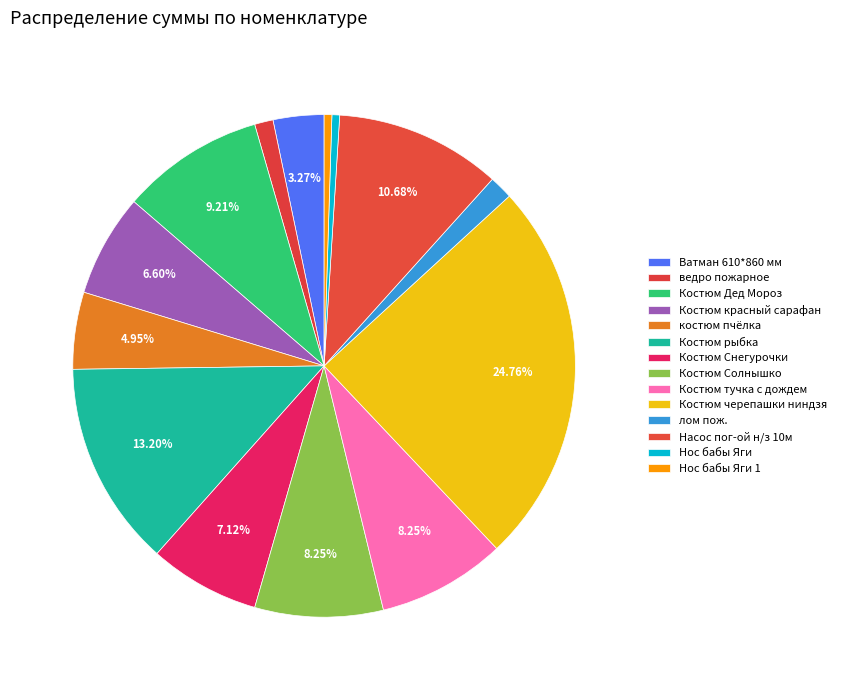

How many segments does this pie chart have?

14